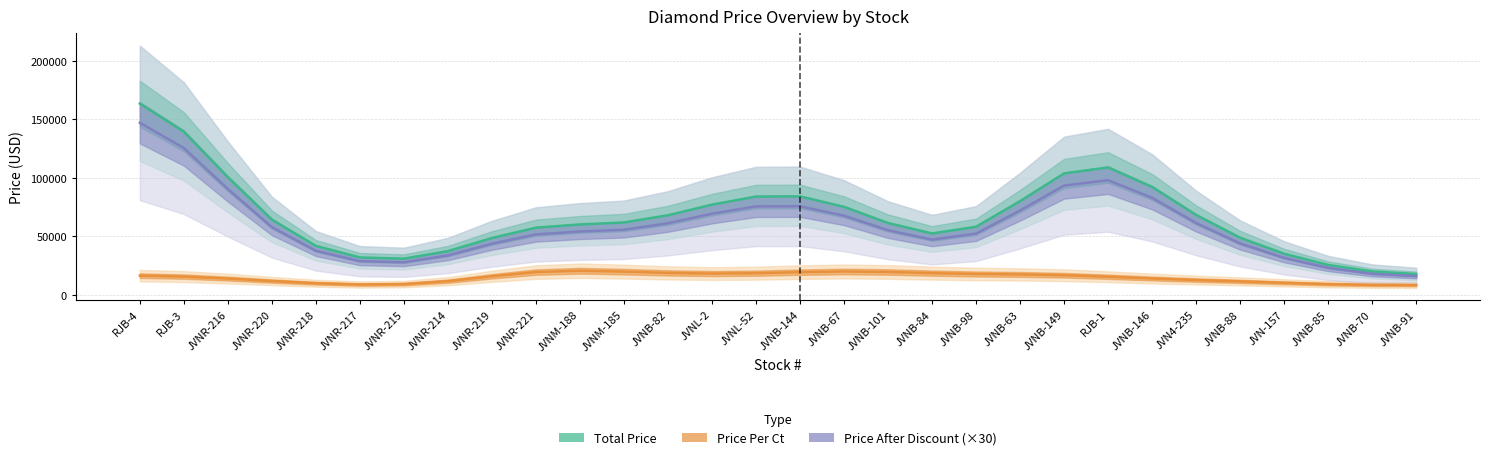

Is it true that Price Per Ct equals 18512.1 at JVNB-84?

True